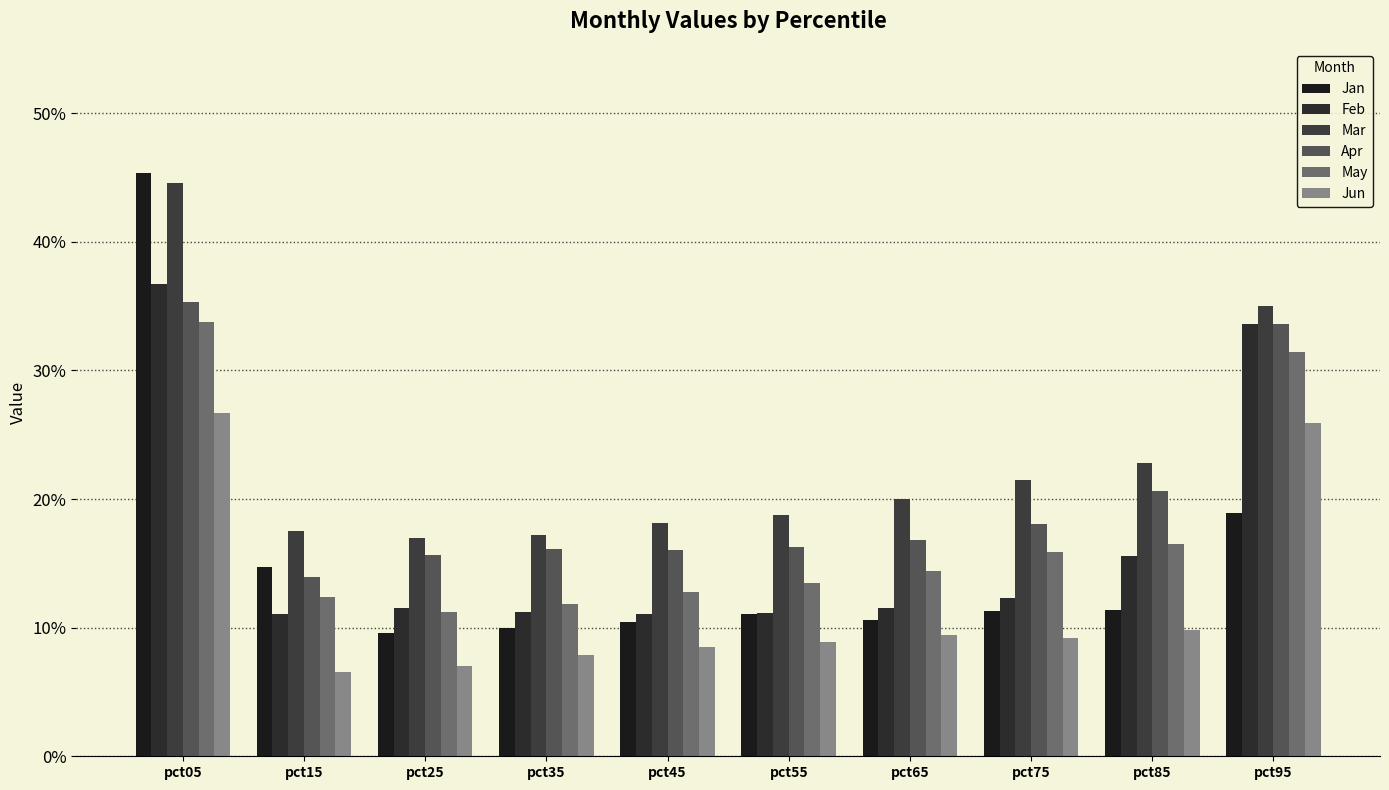

Is it true that Jan equals 0.1 at pct75?

False